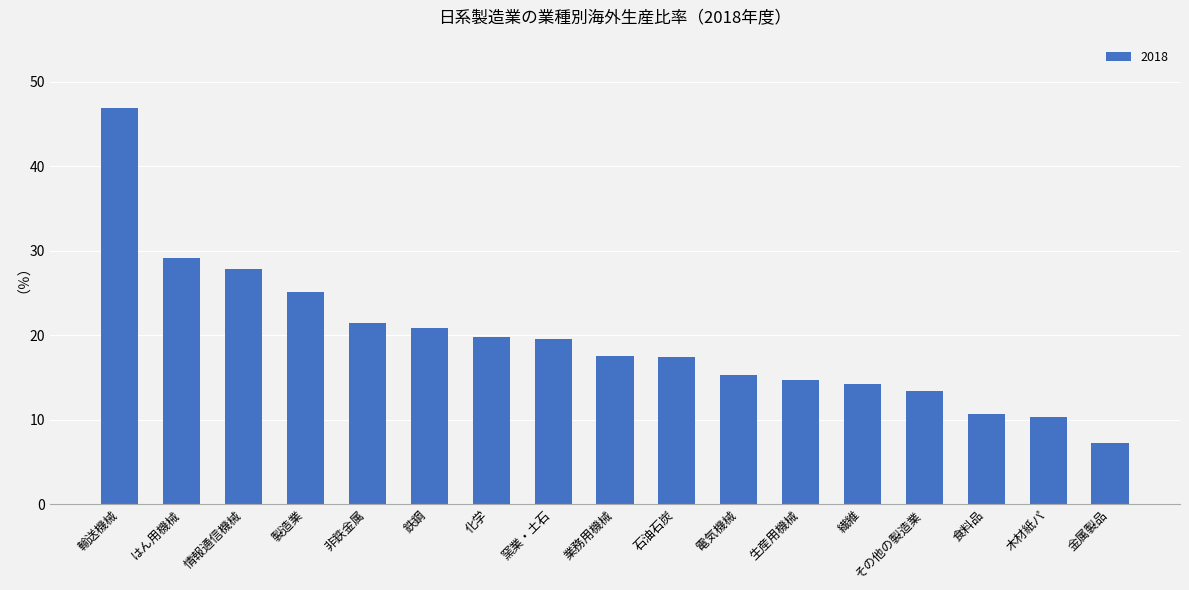

True or false: the data shows 20.2 at 電気機械.

False